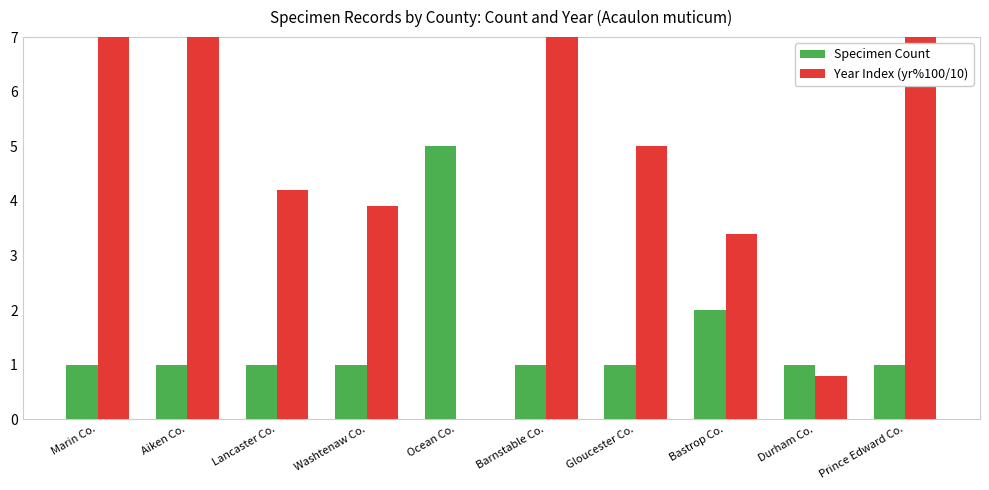

At which label does Year Index (yr%100/10) reach its minimum?

Ocean Co.